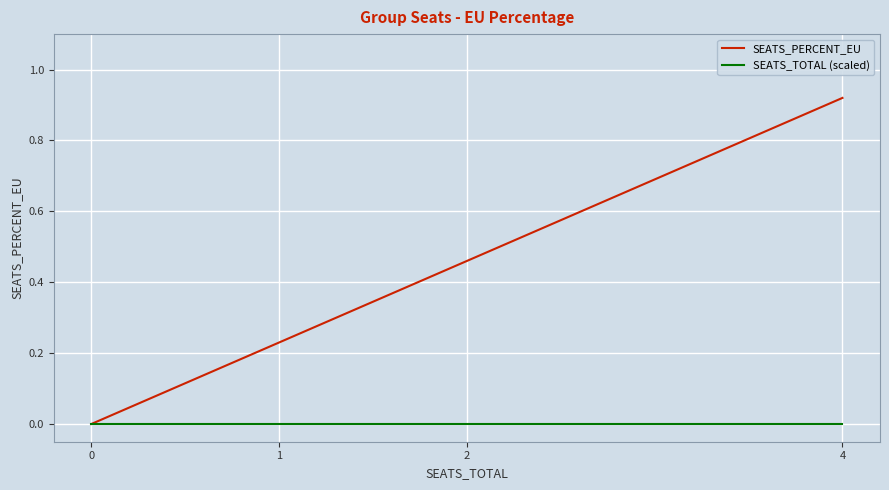

Rank the series by their maximum value, from lowest to highest.

SEATS_TOTAL (scaled), SEATS_PERCENT_EU